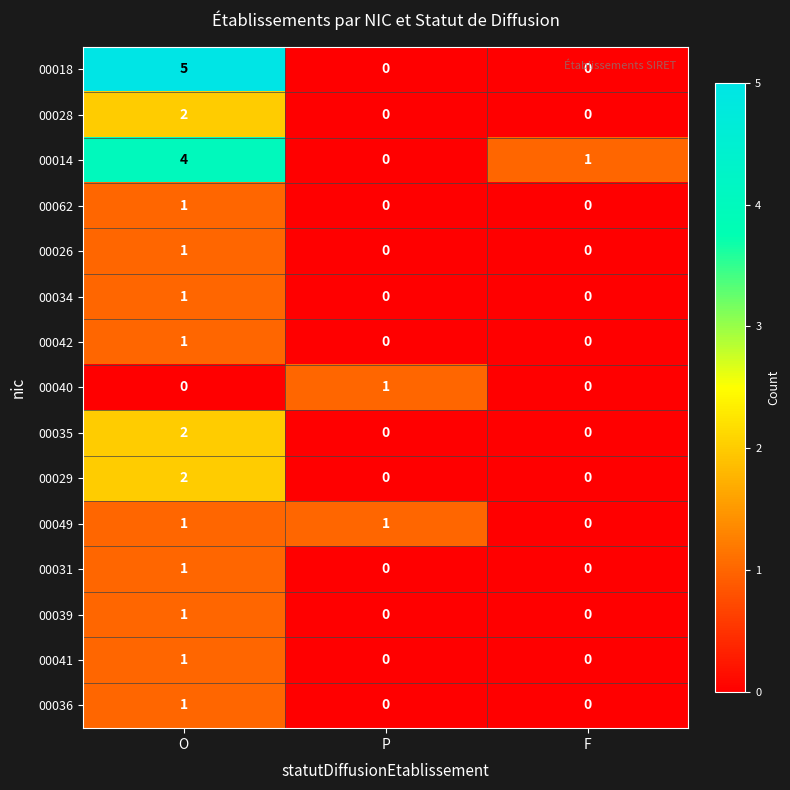

At which category is the sum across all series the highest?

O